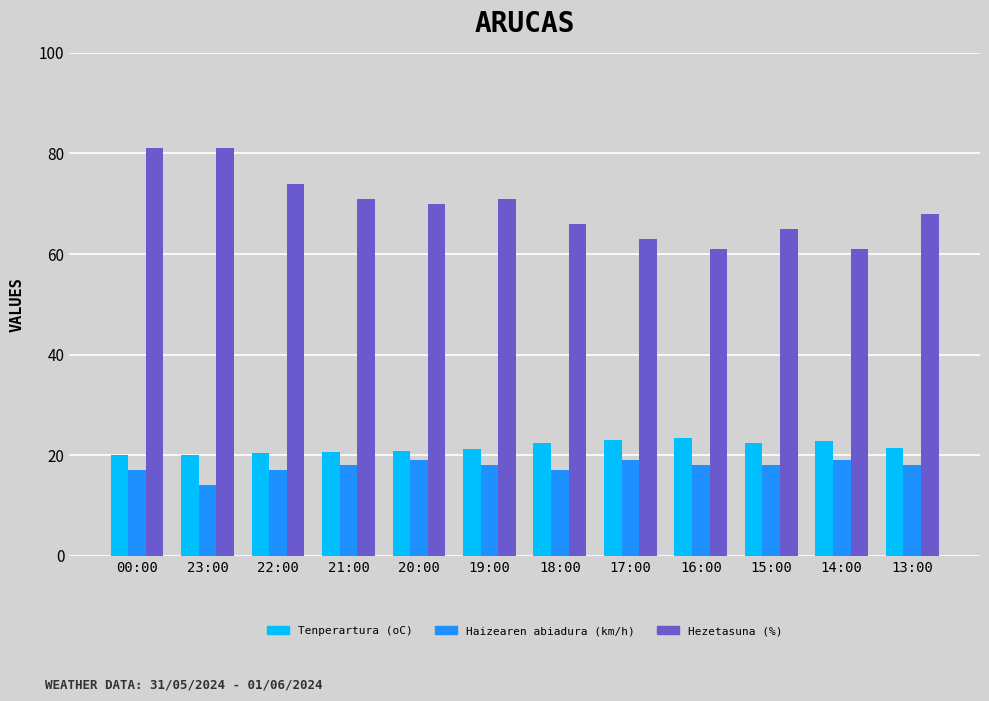

At how many categories does at least one series exceed 48?

12